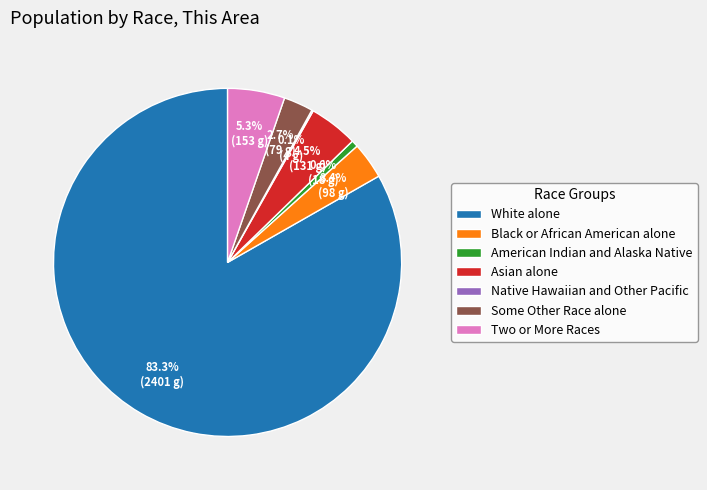

Does Two or More Races represent more than half of the total?

No